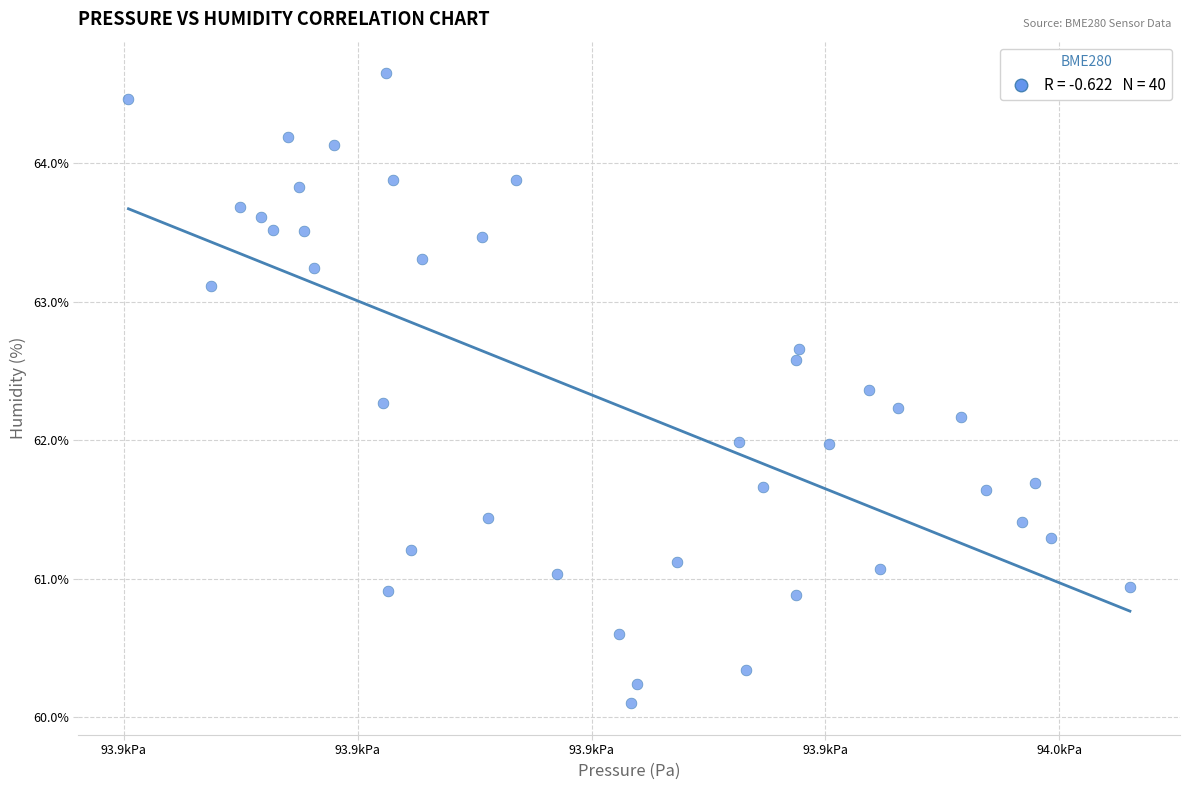

What is the range of X values (max minus min)?

85.6